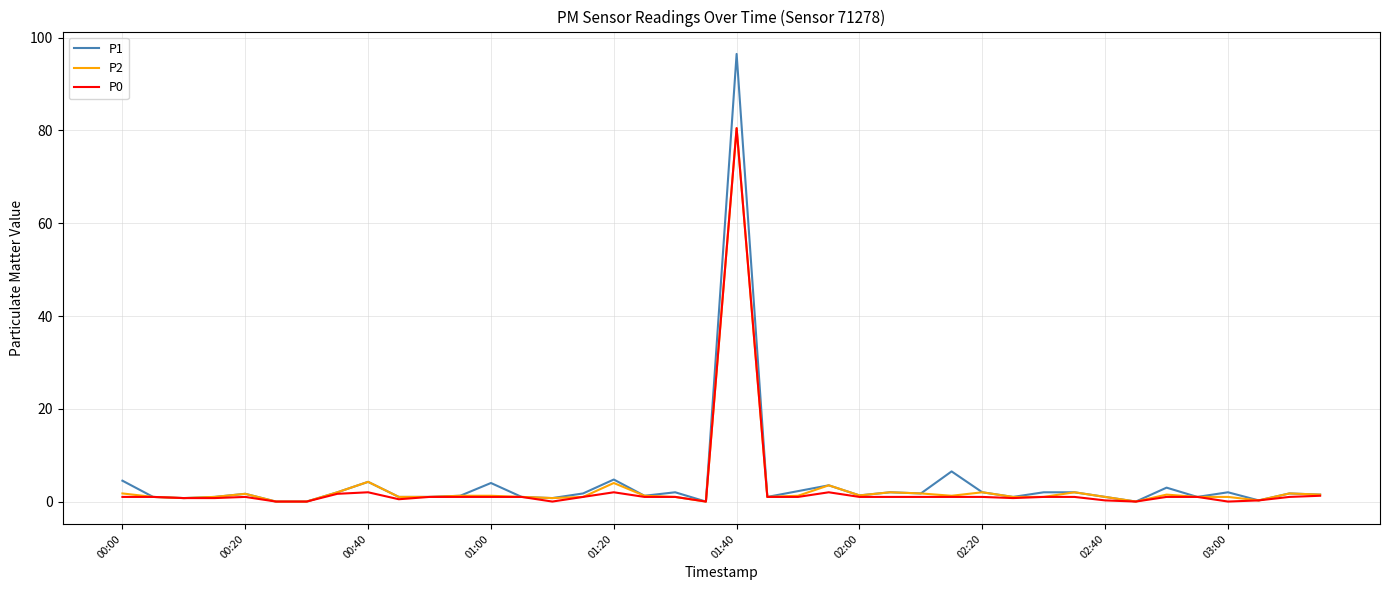

How many lines are shown in the chart?

3